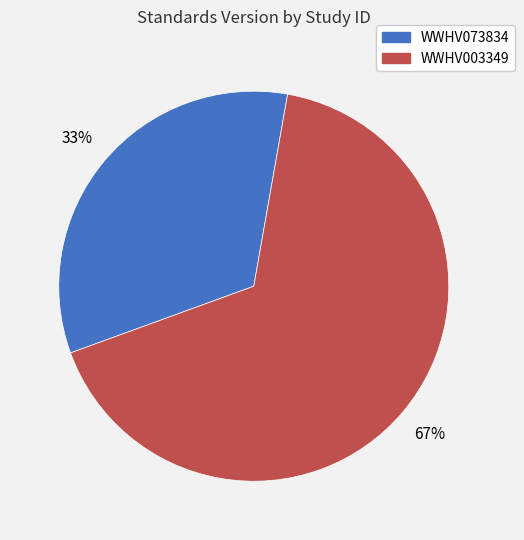

How many slices are in this pie chart?

2